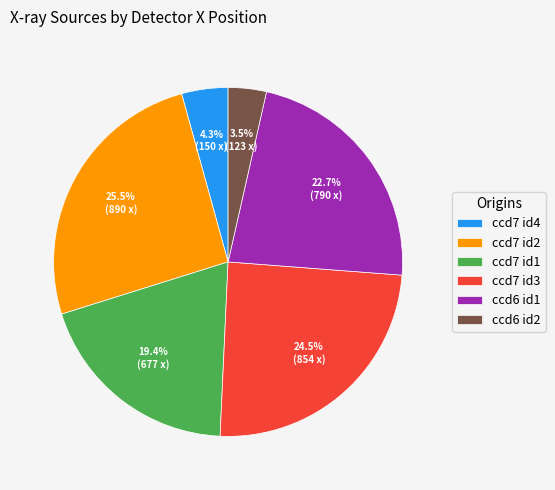

Rank the categories by value from highest to lowest.

ccd7 id2, ccd7 id3, ccd6 id1, ccd7 id1, ccd7 id4, ccd6 id2